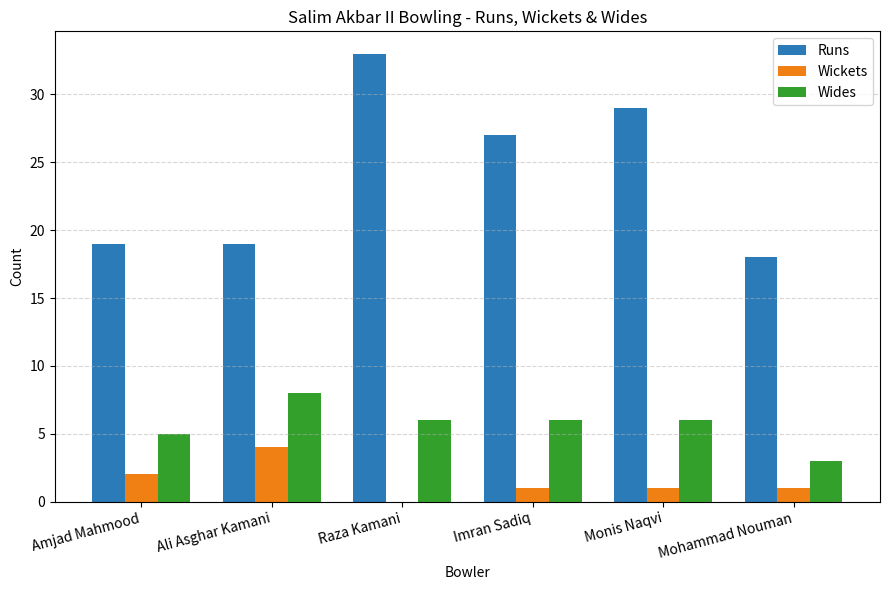

What value does the Wickets series have at Ali Asghar Kamani?

4